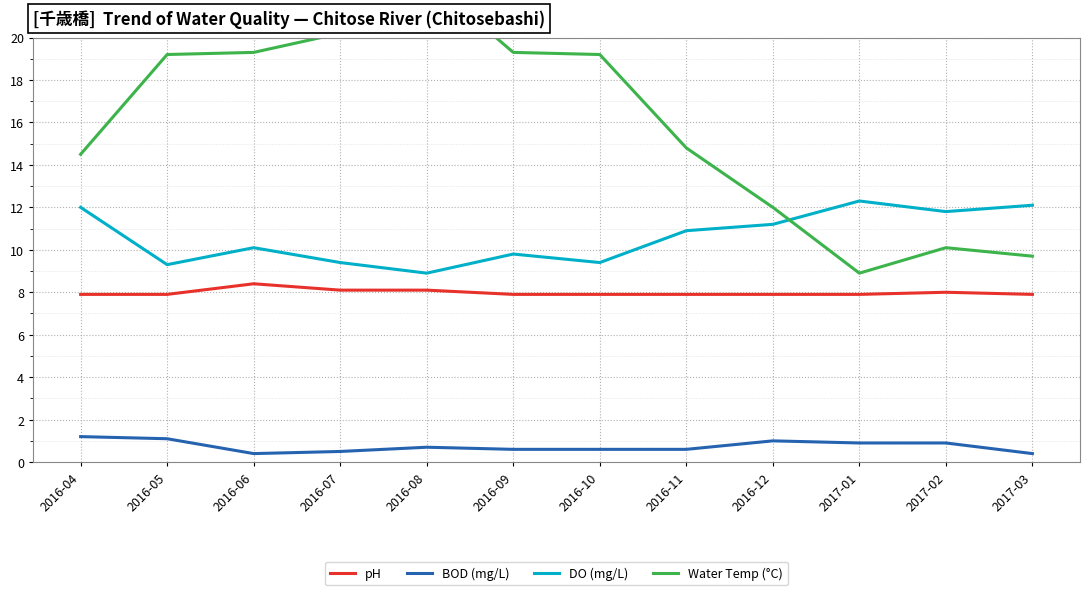

What is the difference between the Water Temp (°C) values at 2016-07 and 2016-06?

0.9